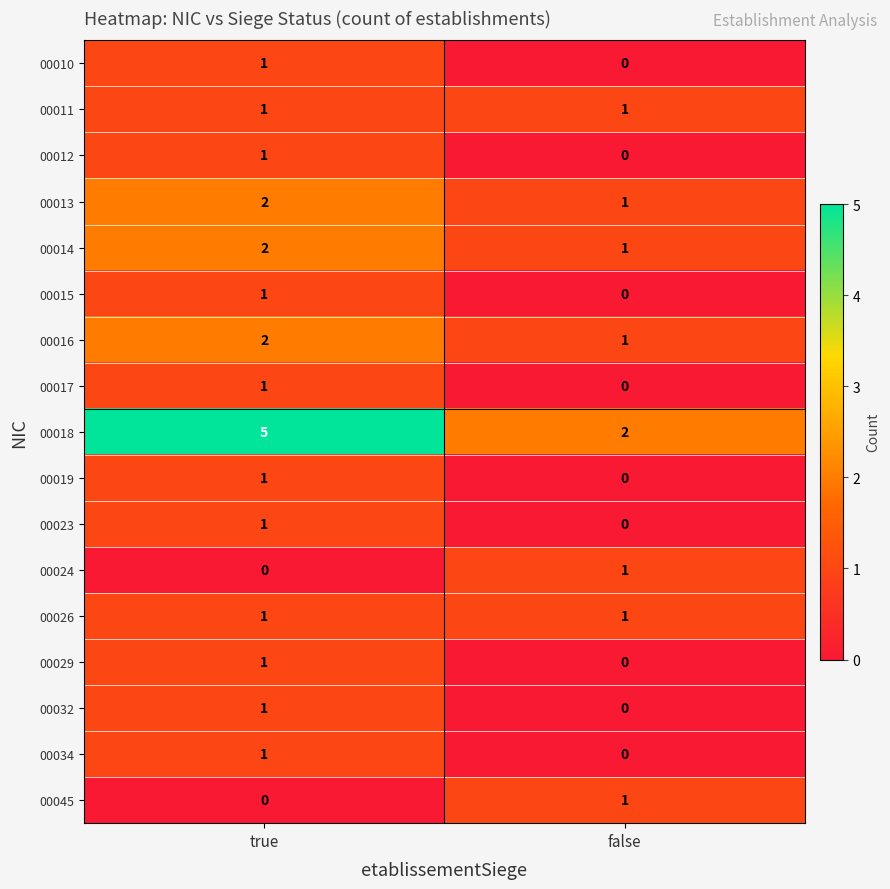

Where is 00015 nearest to the value 0?

false